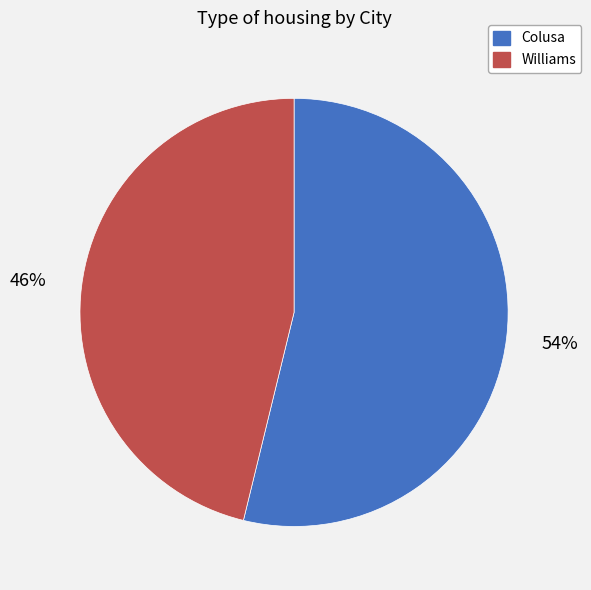

To the nearest percent, what is the difference between the largest and smallest slice percentages?

8%